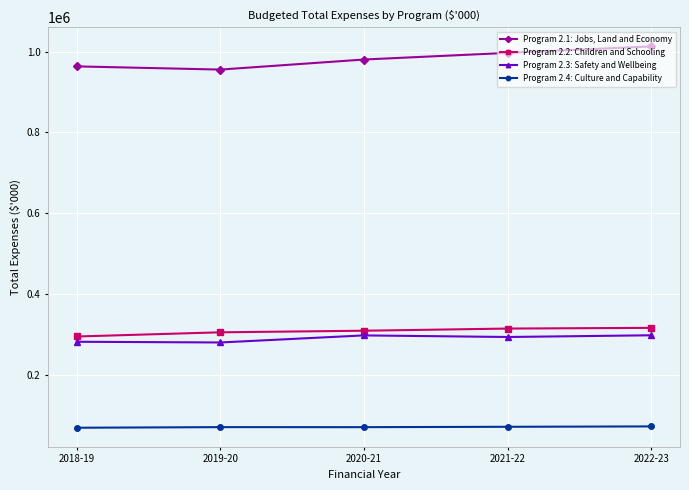

True or false: Program 2.2: Children and Schooling and Program 2.1: Jobs, Land and Economy cross at least once.

False